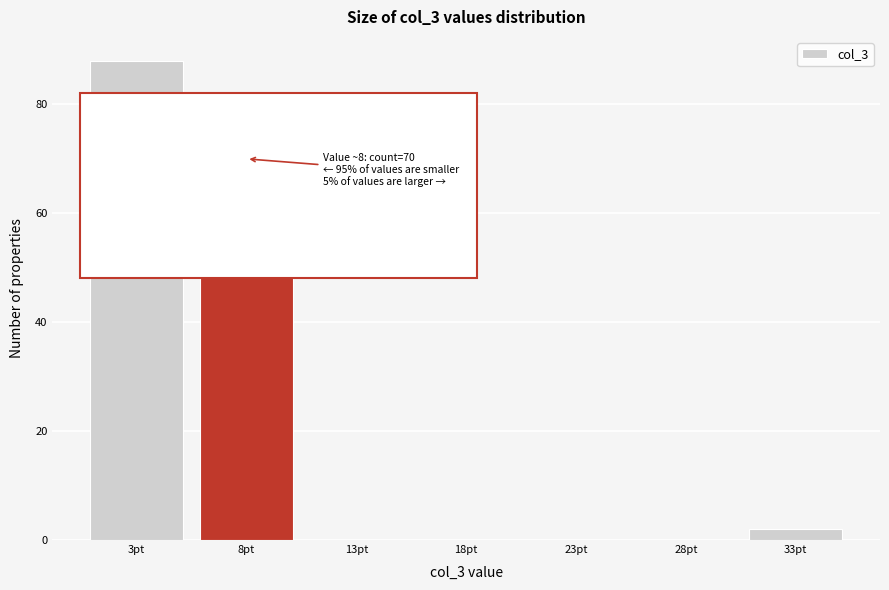

Reading left to right, what are all the values shown in this chart?

3pt=88	8pt=70	13pt=0	18pt=0	23pt=0	28pt=0	33pt=2